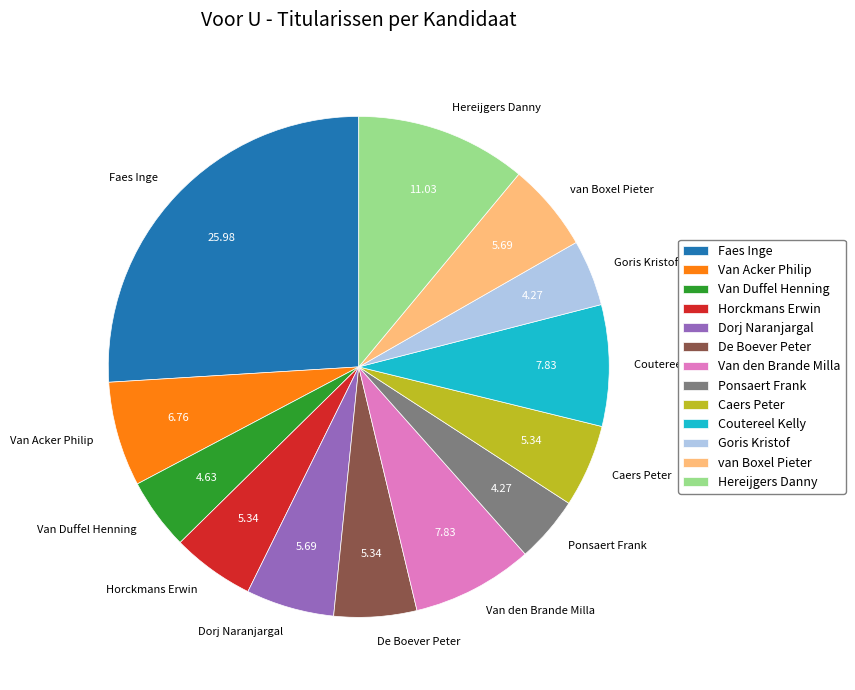

Approximately how many times larger is the value at Caers Peter compared to Dorj Naranjargal?

0.9